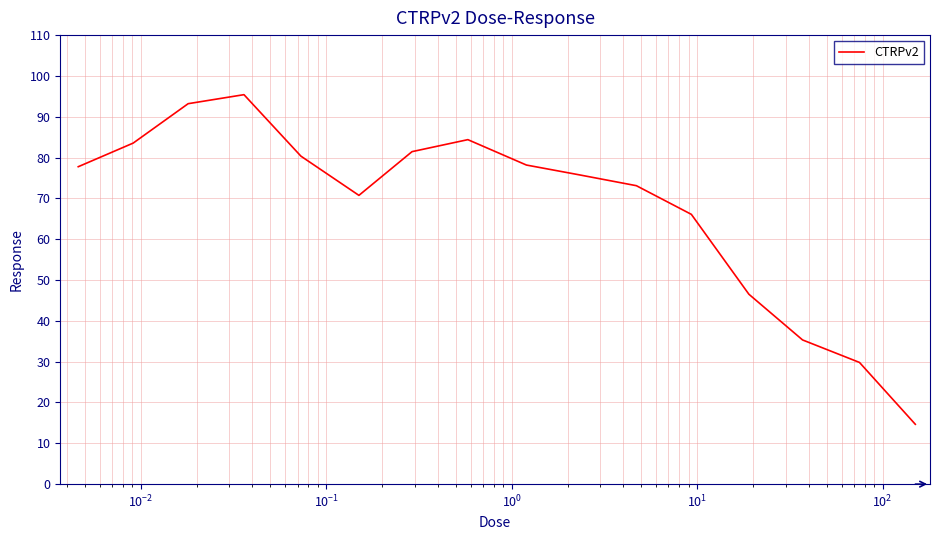

What is the maximum value shown in the chart?

95.4